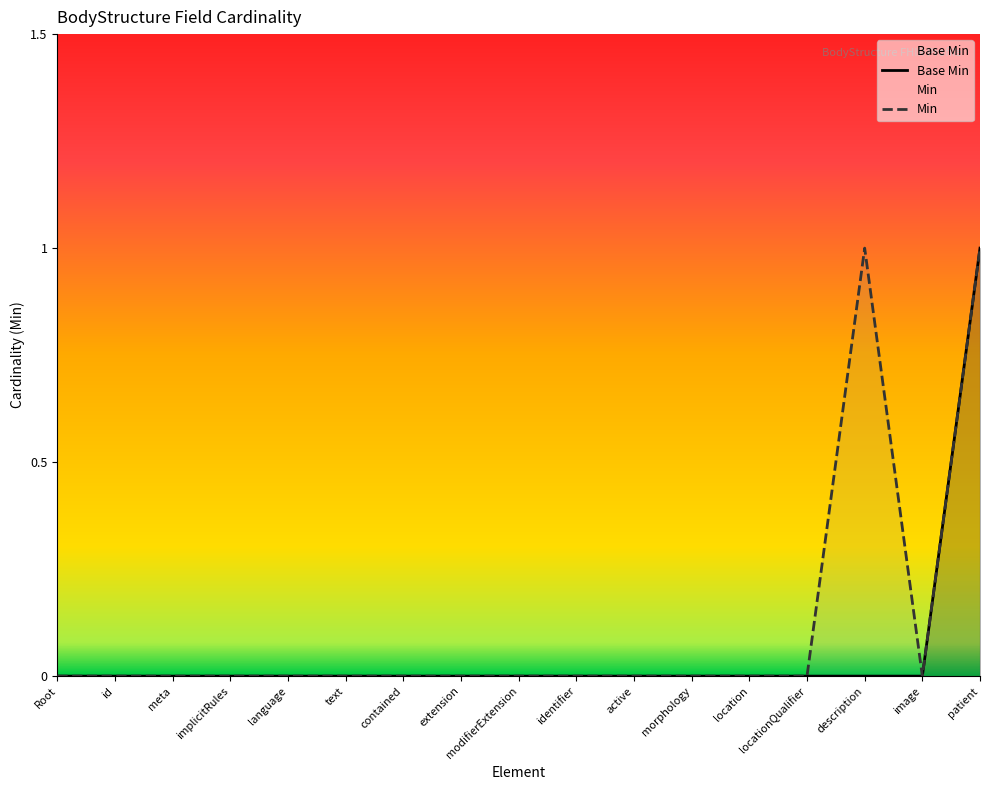

Reading left to right, what are all the values shown in this chart?

Base Min: 0	0	0	0	0	0	0	0	0	0	0	0	0	0	0	0	1
Min: 0	0	0	0	0	0	0	0	0	0	0	0	0	0	1	0	1